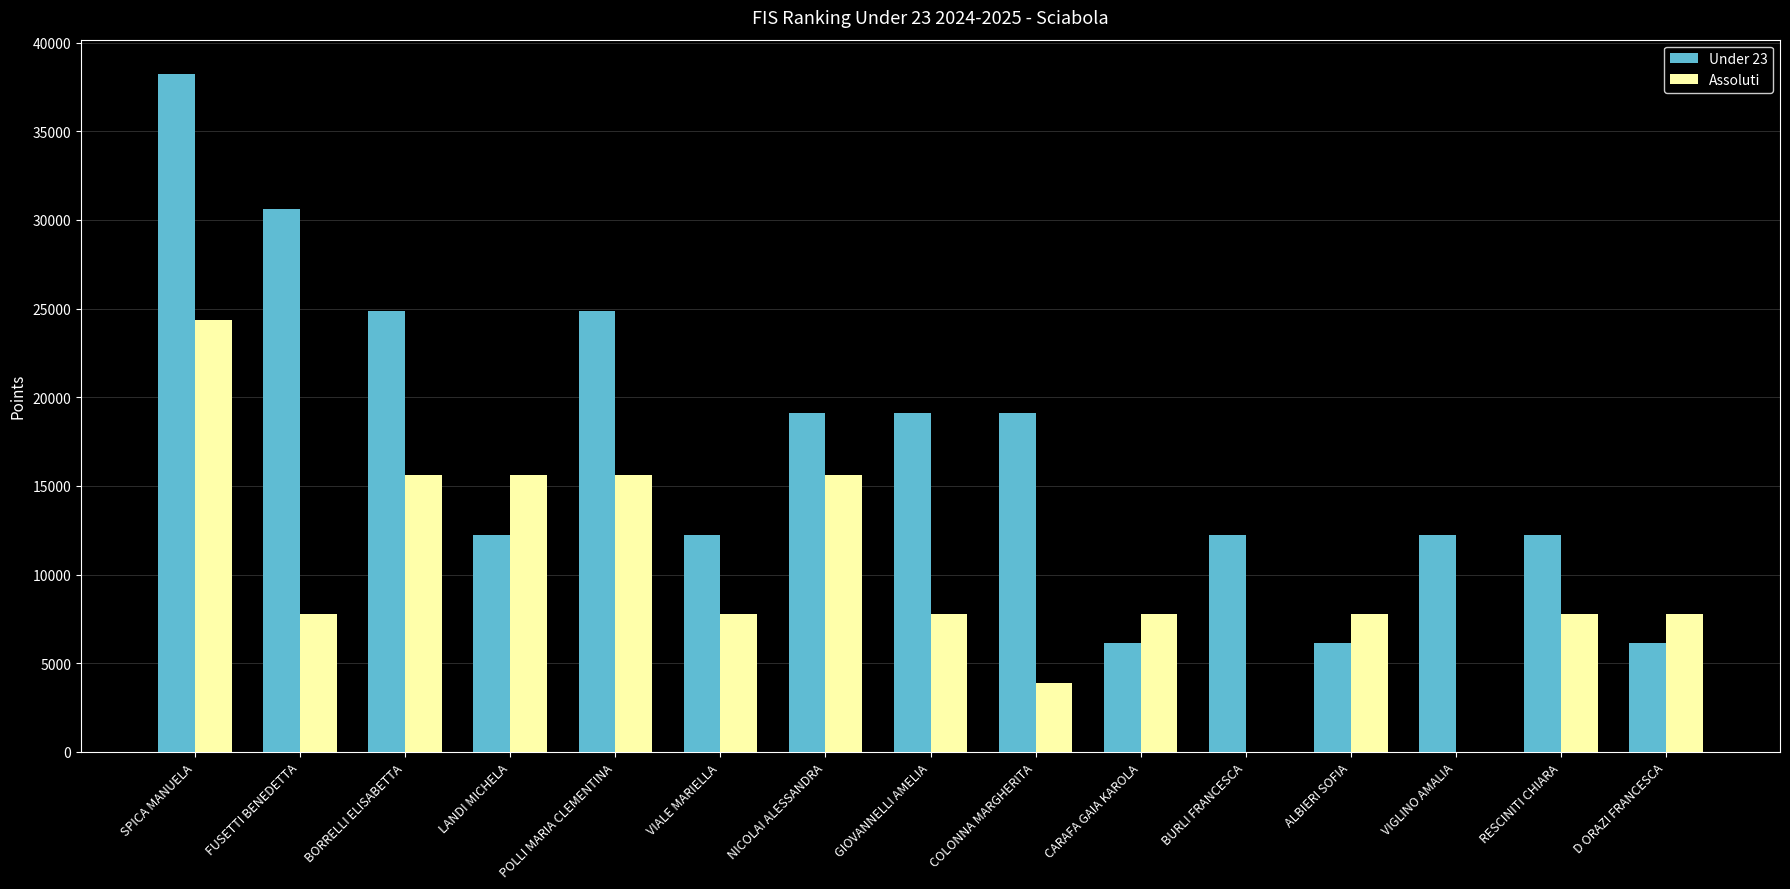

At which category is the sum across all series the highest?

SPICA MANUELA